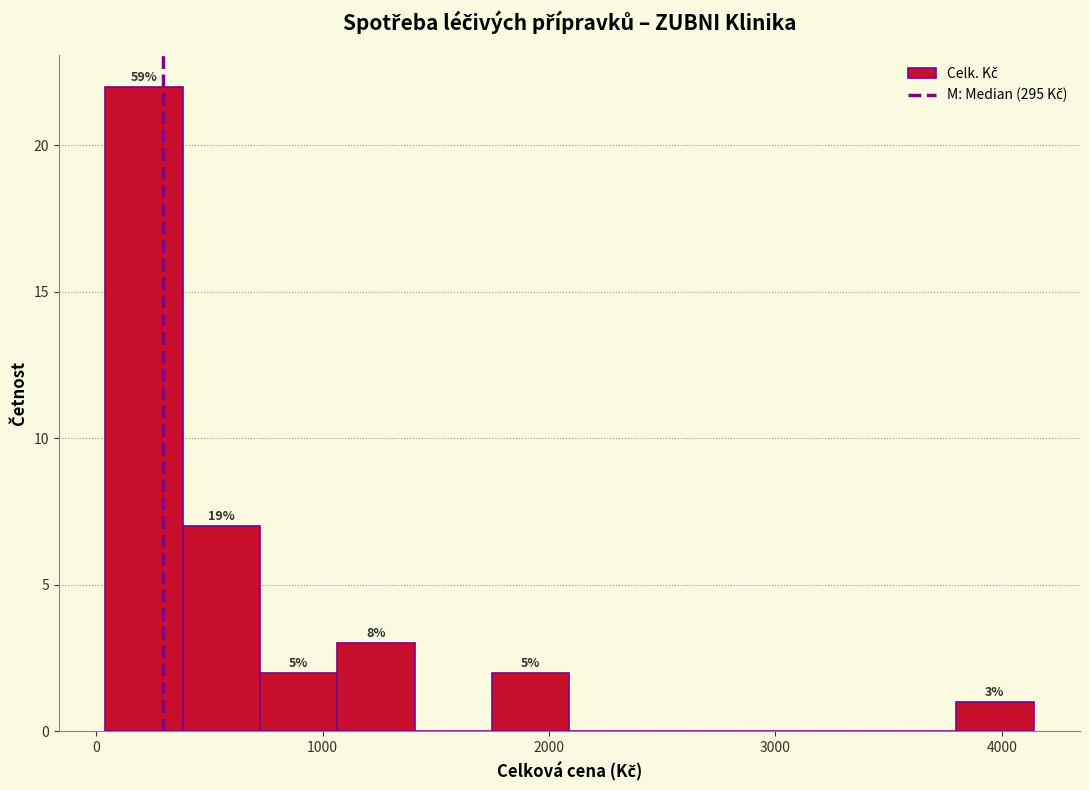

Around what value on the x-axis is the tallest bar? Give the approximate position of its centre, as read against the axis.

200